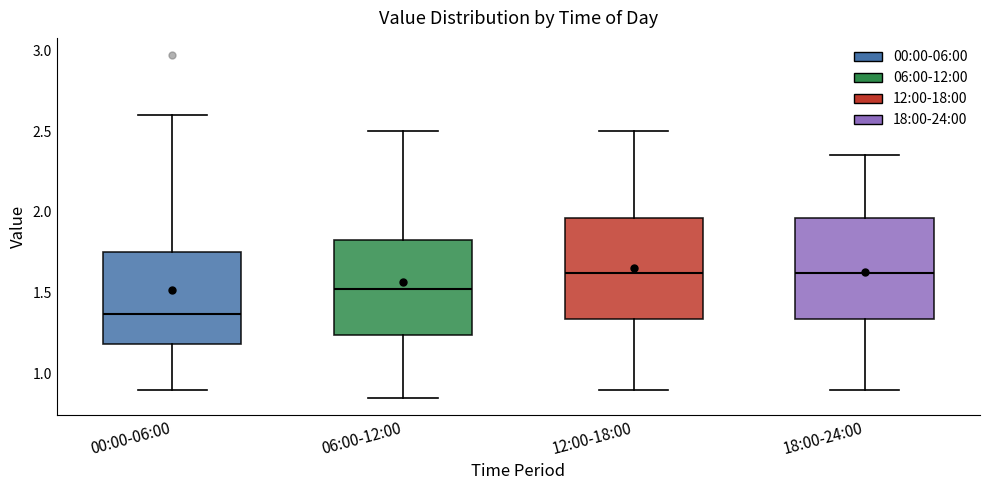

Where does the upper whisker of the box for 12:00-18:00 end on the y-axis? The values are not printed on the chart, so give them approximately, as read against the axis.

2.50